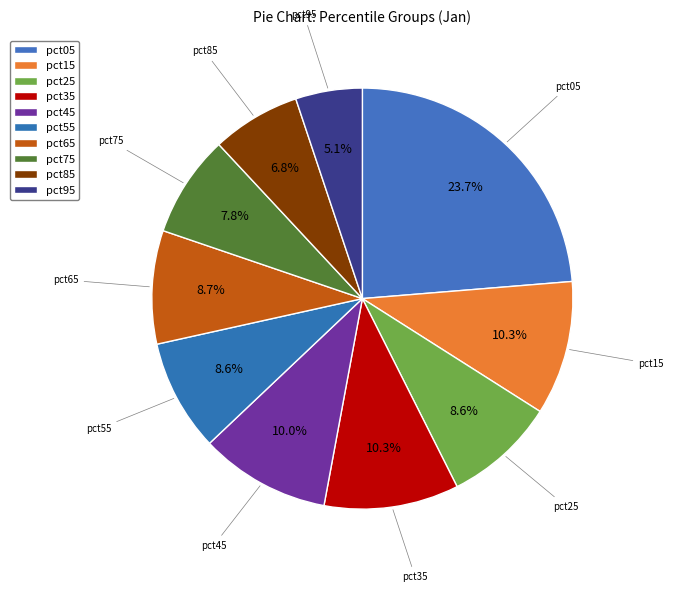

Count the number of slices in the pie.

10